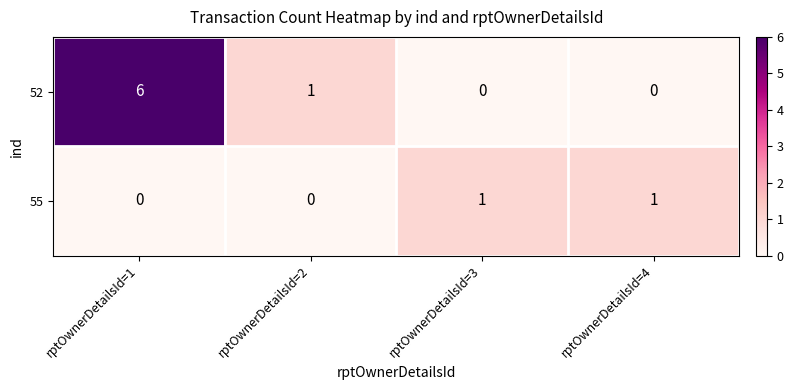

What is the spread (max minus min) of values at rptOwnerDetailsId=4?

1